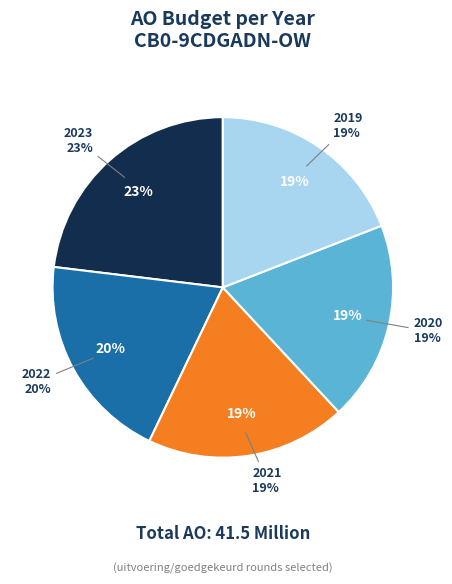

Is it true that 2021 (CB0-9CDGADN-OW) is 9% of the pie?

False